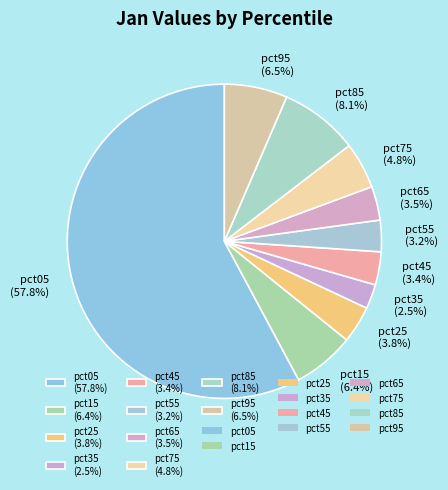

What percentage do pct45 and pct95 together represent?

9.9%